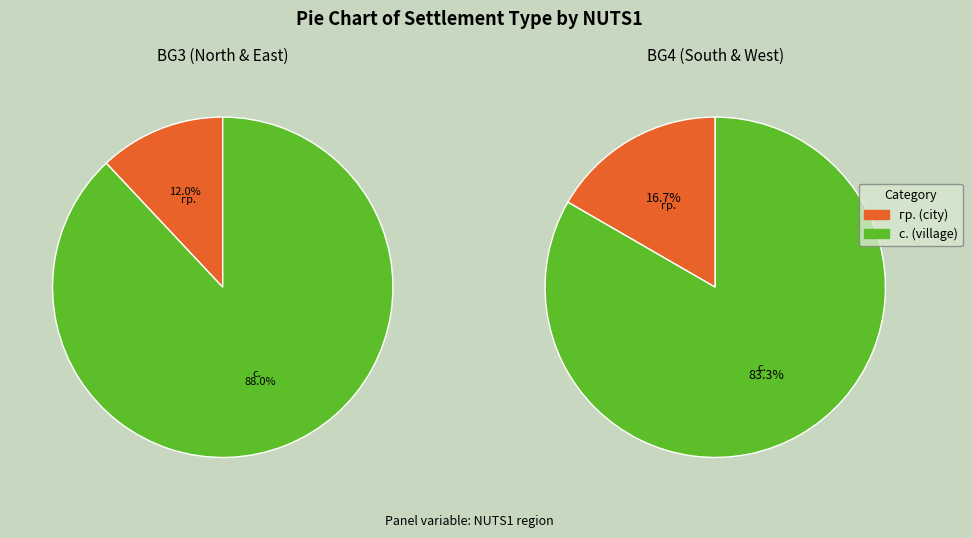

How many slices are in this pie chart?

2